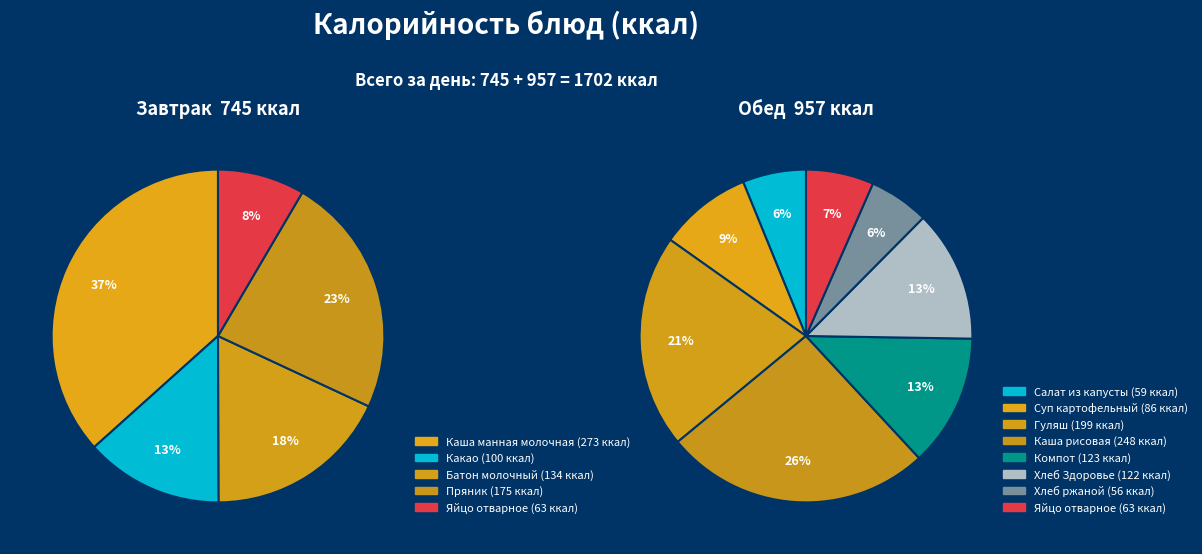

To the nearest percent, what portion does Каша манная молочная represent?

16%